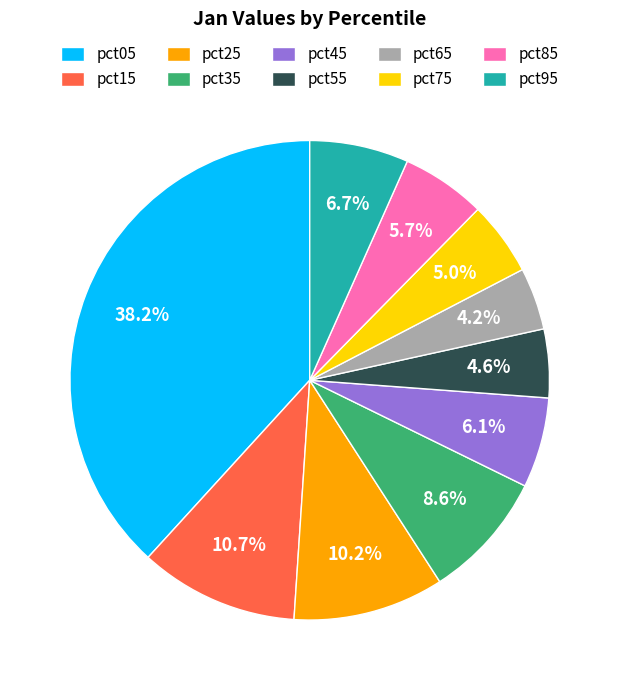

To the nearest percent, what is the combined percentage of pct35 and pct75?

14%